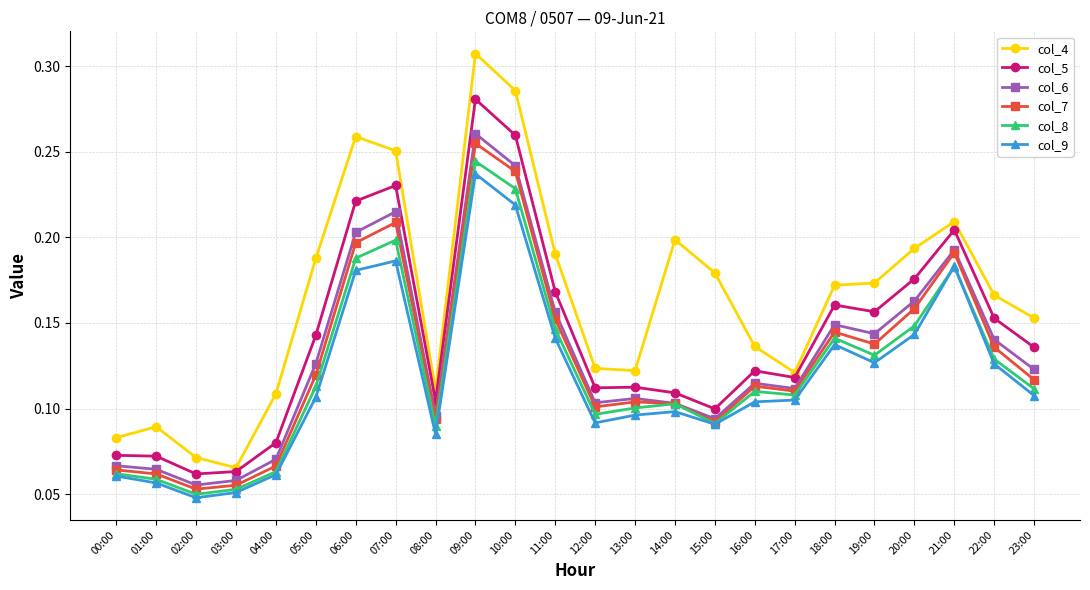

What position from the right is 20:00?

4